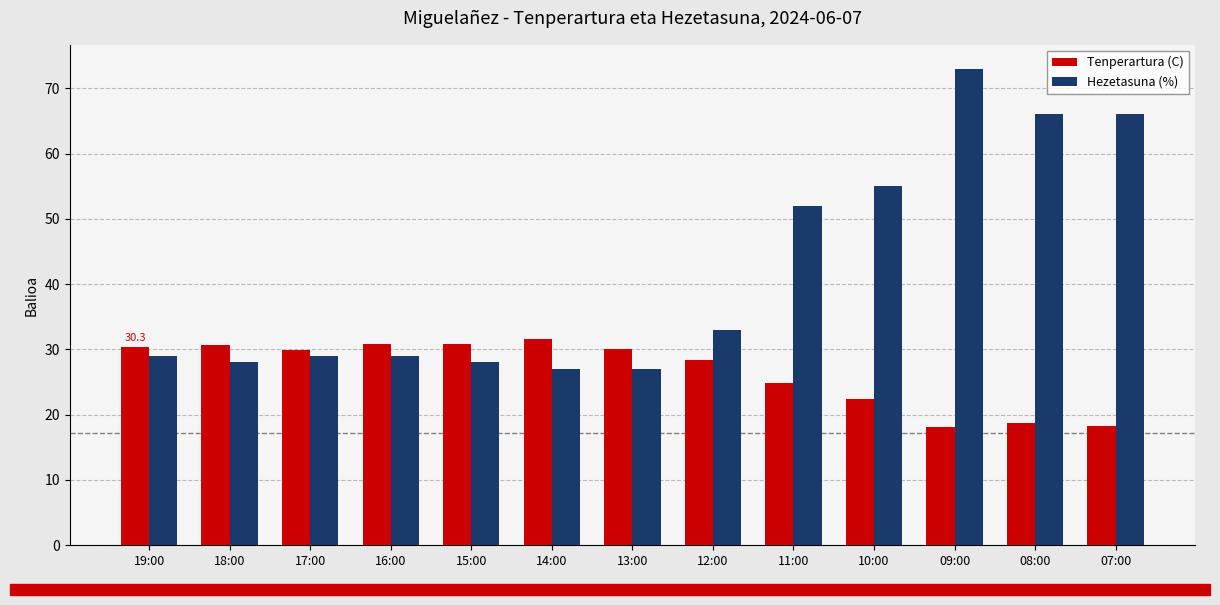

What is the approximate value of Hezetasuna (%) at 16:00?

29.0